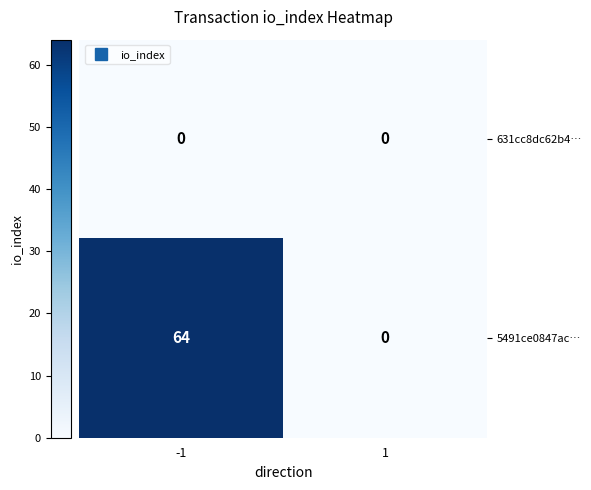

Which series changed the most between -1 and 1?

5491ce0847ac…